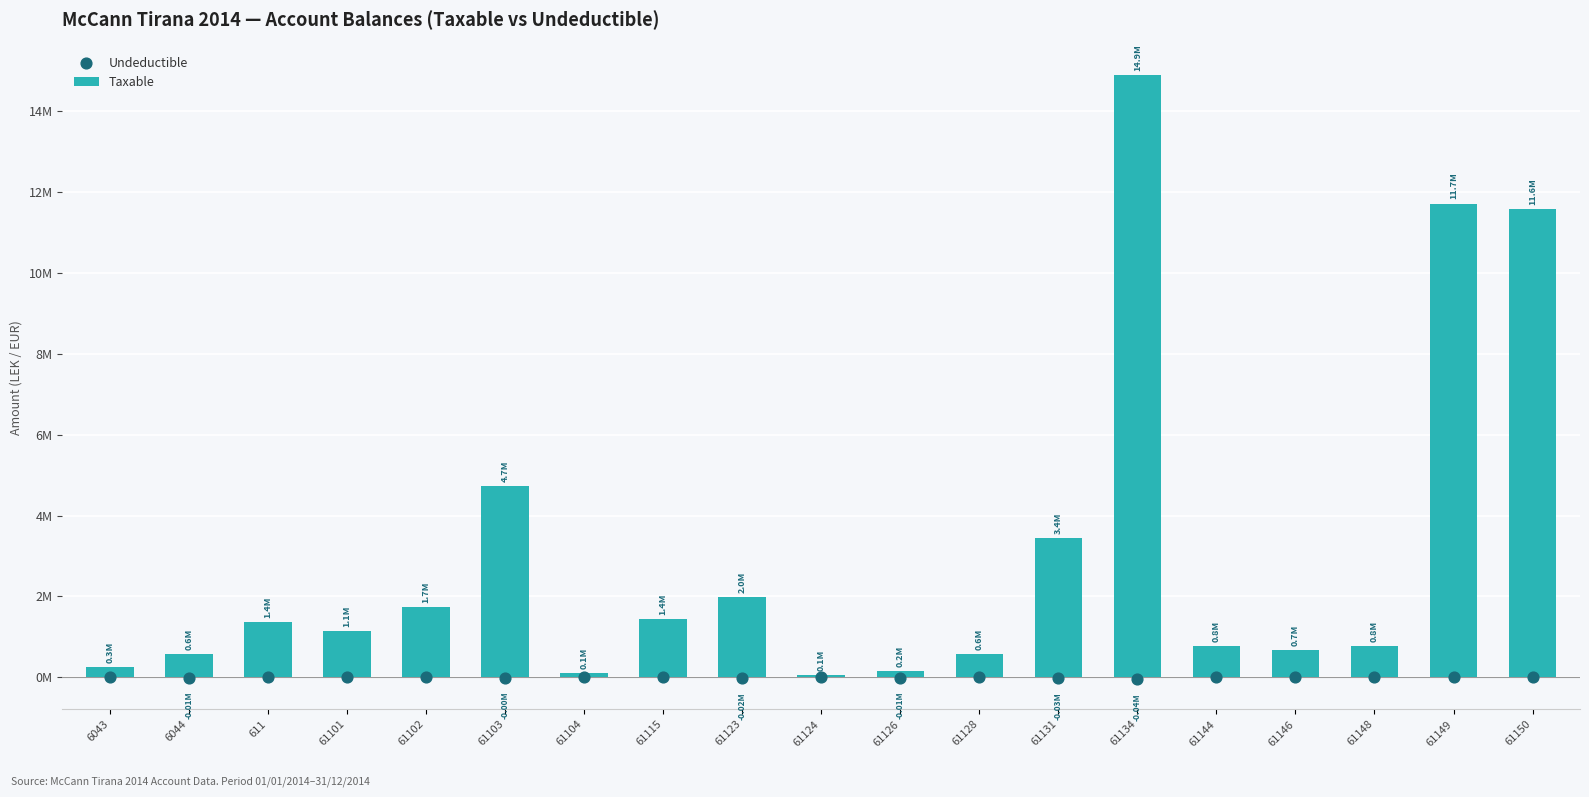

Which series has the largest Y range (max minus min)?

Taxable